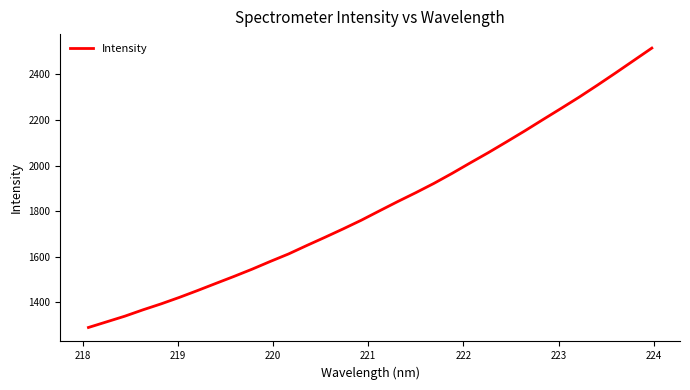

What is the difference between the maximum and minimum values?

1225.0